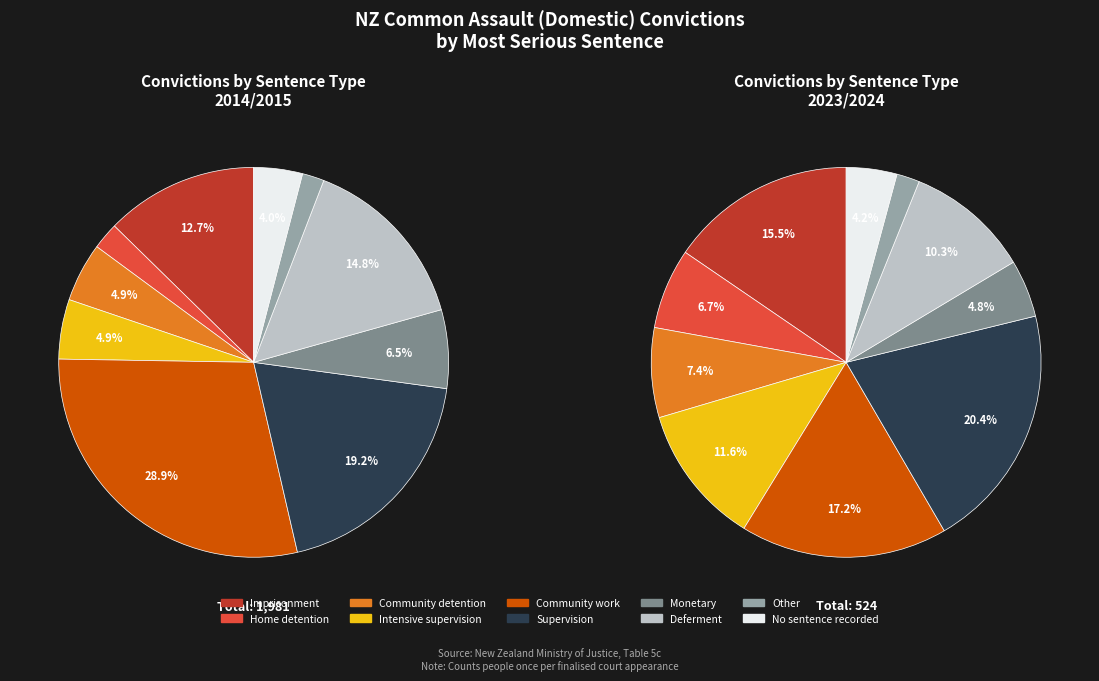

What percentage is NOT represented by Other?

98.1%